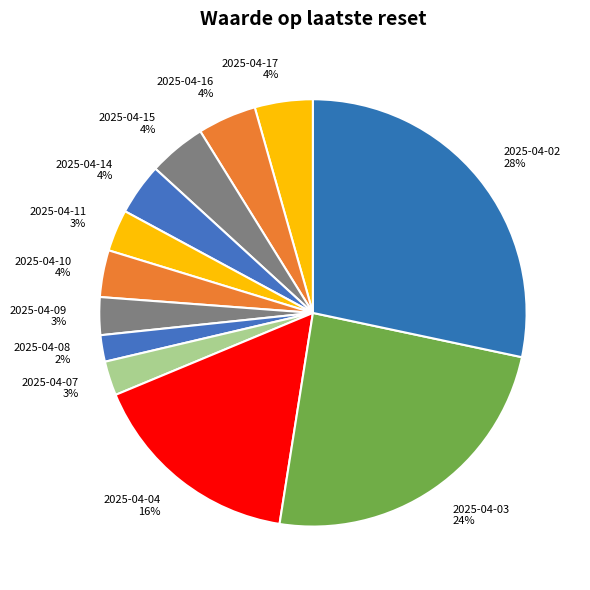

What percentage is the 2025-04-10 slice, to the nearest percent?

4%